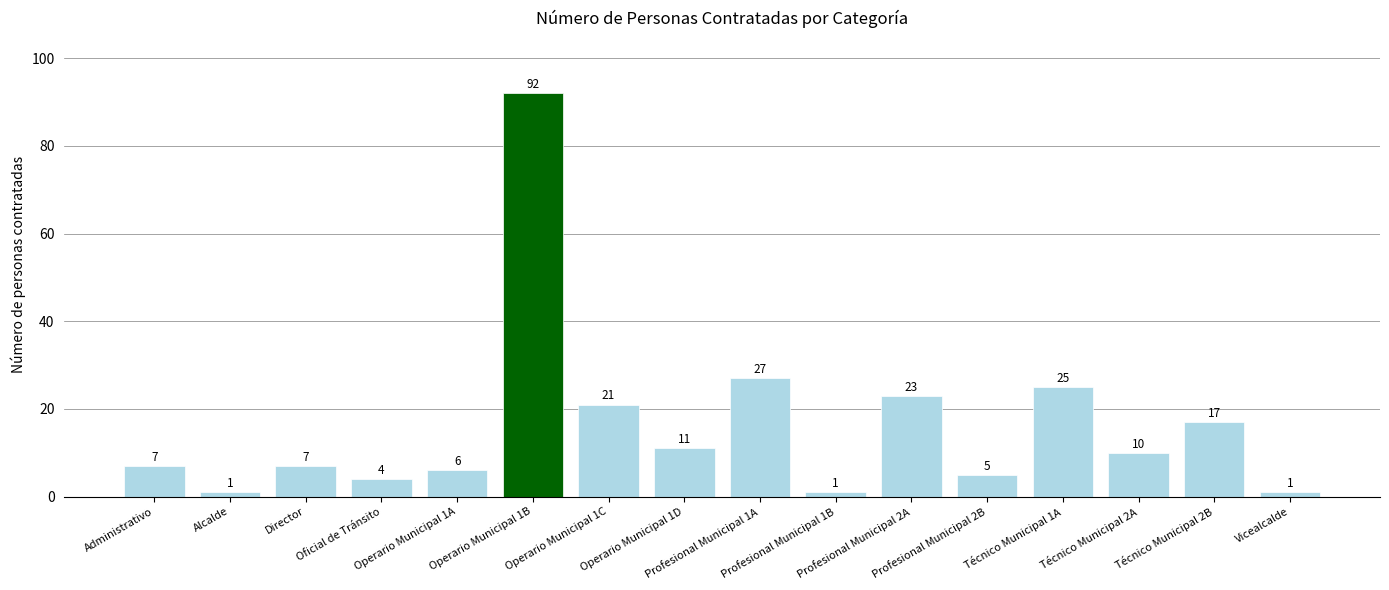

Between Oficial de Tránsito and Operario Municipal 1C, which is larger?

Operario Municipal 1C